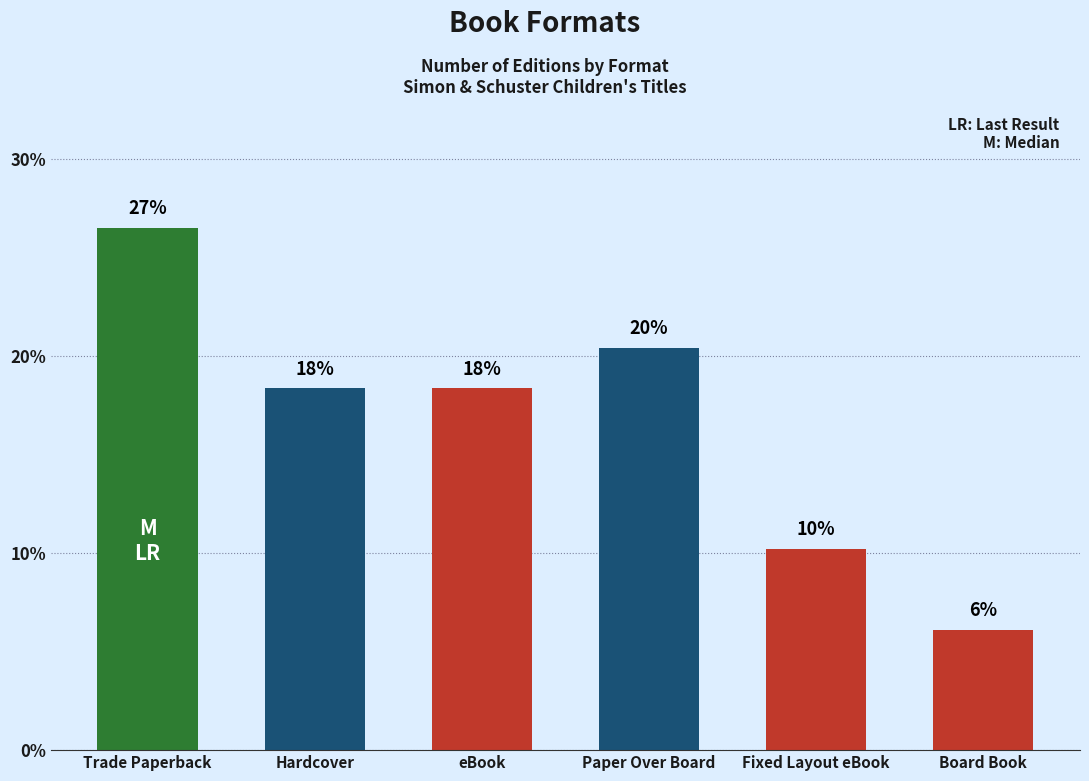

How many bars are there in total?

6